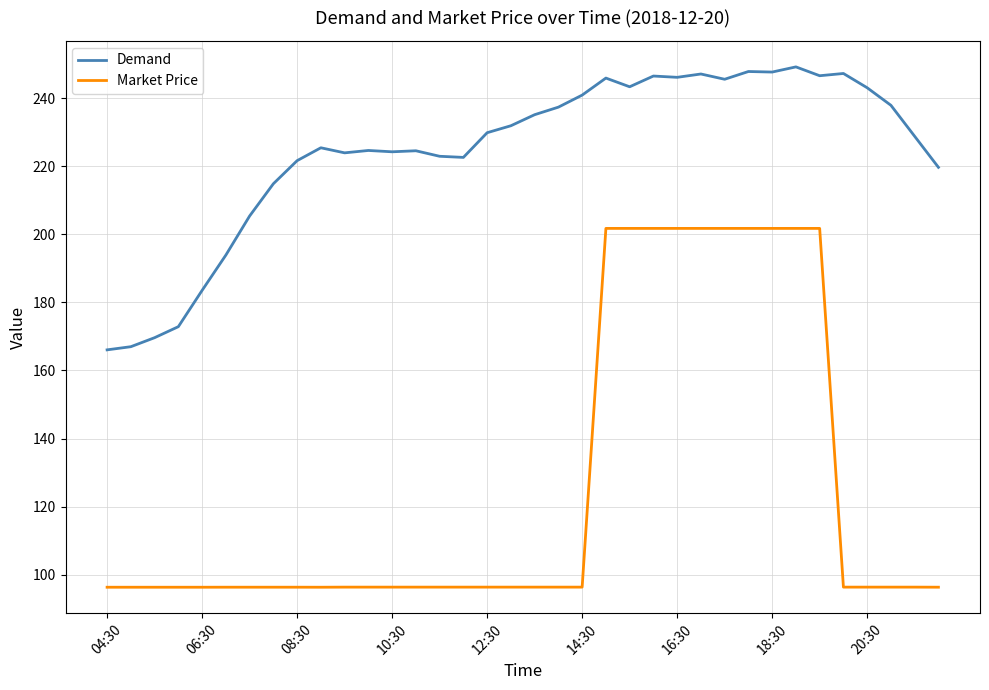

Does the chart display data point markers on the line(s)?

No